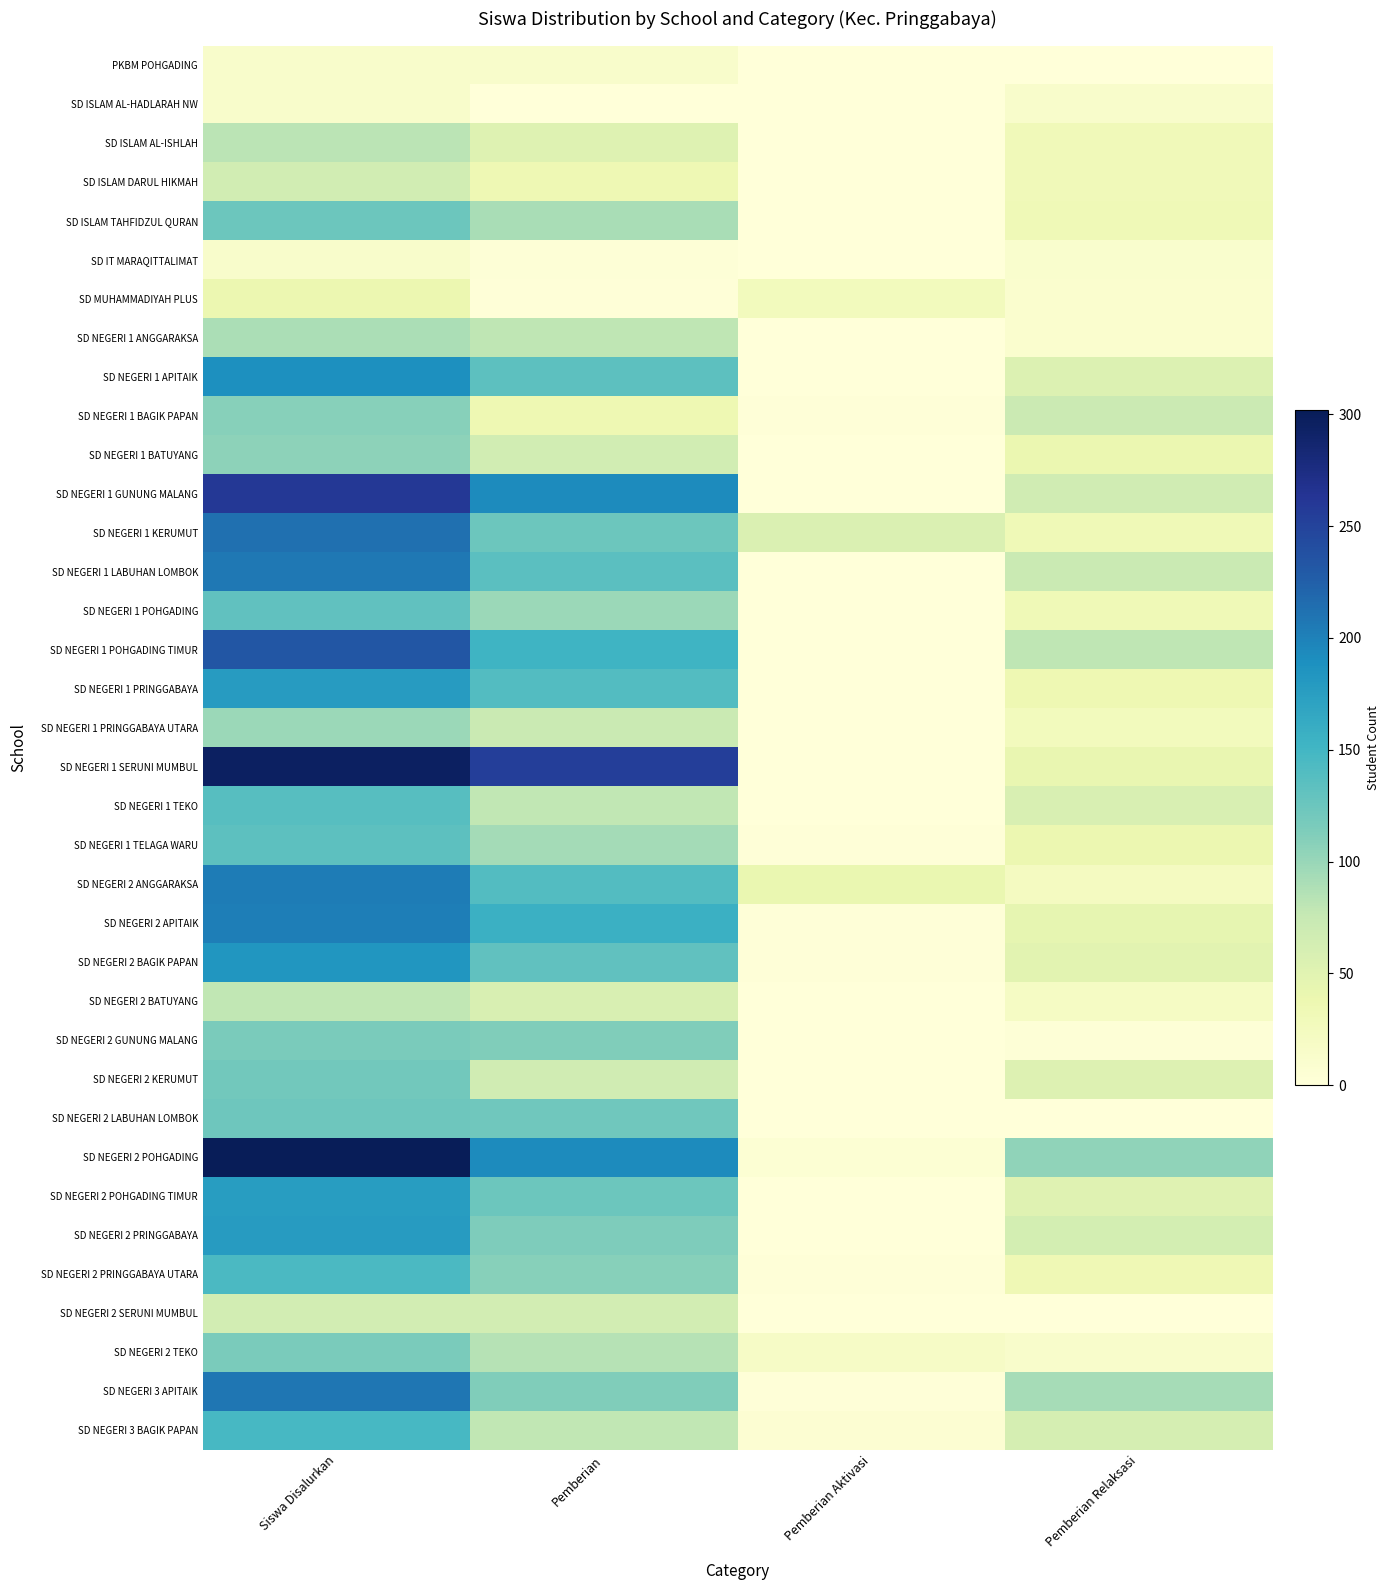

Reading left to right, what are all the values shown in this chart?

PKBM POHGADING: Siswa Disalurkan=14	Pemberian=14	Pemberian Aktivasi=0	Pemberian Relaksasi=0
SD ISLAM AL-HADLARAH NW: Siswa Disalurkan=13	Pemberian=0	Pemberian Aktivasi=0	Pemberian Relaksasi=13
SD ISLAM AL-ISHLAH: Siswa Disalurkan=82	Pemberian=52	Pemberian Aktivasi=0	Pemberian Relaksasi=30
SD ISLAM DARUL HIKMAH: Siswa Disalurkan=65	Pemberian=35	Pemberian Aktivasi=0	Pemberian Relaksasi=30
SD ISLAM TAHFIDZUL QURAN: Siswa Disalurkan=124	Pemberian=91	Pemberian Aktivasi=0	Pemberian Relaksasi=33
SD IT MARAQITTALIMAT: Siswa Disalurkan=14	Pemberian=3	Pemberian Aktivasi=0	Pemberian Relaksasi=11
SD MUHAMMADIYAH PLUS: Siswa Disalurkan=38	Pemberian=2	Pemberian Aktivasi=26	Pemberian Relaksasi=10
SD NEGERI 1 ANGGARAKSA: Siswa Disalurkan=90	Pemberian=80	Pemberian Aktivasi=0	Pemberian Relaksasi=10
SD NEGERI 1 APITAIK: Siswa Disalurkan=189	Pemberian=134	Pemberian Aktivasi=0	Pemberian Relaksasi=55
SD NEGERI 1 BAGIK PAPAN: Siswa Disalurkan=109	Pemberian=36	Pemberian Aktivasi=2	Pemberian Relaksasi=71
SD NEGERI 1 BATUYANG: Siswa Disalurkan=105	Pemberian=66	Pemberian Aktivasi=0	Pemberian Relaksasi=39
SD NEGERI 1 GUNUNG MALANG: Siswa Disalurkan=260	Pemberian=193	Pemberian Aktivasi=0	Pemberian Relaksasi=67
SD NEGERI 1 KERUMUT: Siswa Disalurkan=213	Pemberian=125	Pemberian Aktivasi=56	Pemberian Relaksasi=32
SD NEGERI 1 LABUHAN LOMBOK: Siswa Disalurkan=207	Pemberian=135	Pemberian Aktivasi=0	Pemberian Relaksasi=72
SD NEGERI 1 POHGADING: Siswa Disalurkan=131	Pemberian=98	Pemberian Aktivasi=0	Pemberian Relaksasi=33
SD NEGERI 1 POHGADING TIMUR: Siswa Disalurkan=233	Pemberian=153	Pemberian Aktivasi=0	Pemberian Relaksasi=80
SD NEGERI 1 PRINGGABAYA: Siswa Disalurkan=177	Pemberian=140	Pemberian Aktivasi=1	Pemberian Relaksasi=36
SD NEGERI 1 PRINGGABAYA UTARA: Siswa Disalurkan=98	Pemberian=72	Pemberian Aktivasi=0	Pemberian Relaksasi=26
SD NEGERI 1 SERUNI MUMBUL: Siswa Disalurkan=296	Pemberian=254	Pemberian Aktivasi=0	Pemberian Relaksasi=42
SD NEGERI 1 TEKO: Siswa Disalurkan=138	Pemberian=79	Pemberian Aktivasi=1	Pemberian Relaksasi=58
SD NEGERI 1 TELAGA WARU: Siswa Disalurkan=134	Pemberian=94	Pemberian Aktivasi=2	Pemberian Relaksasi=38
SD NEGERI 2 ANGGARAKSA: Siswa Disalurkan=204	Pemberian=140	Pemberian Aktivasi=41	Pemberian Relaksasi=23
SD NEGERI 2 APITAIK: Siswa Disalurkan=202	Pemberian=156	Pemberian Aktivasi=2	Pemberian Relaksasi=44
SD NEGERI 2 BAGIK PAPAN: Siswa Disalurkan=183	Pemberian=132	Pemberian Aktivasi=2	Pemberian Relaksasi=49
SD NEGERI 2 BATUYANG: Siswa Disalurkan=78	Pemberian=58	Pemberian Aktivasi=0	Pemberian Relaksasi=20
SD NEGERI 2 GUNUNG MALANG: Siswa Disalurkan=116	Pemberian=113	Pemberian Aktivasi=0	Pemberian Relaksasi=3
SD NEGERI 2 KERUMUT: Siswa Disalurkan=121	Pemberian=67	Pemberian Aktivasi=0	Pemberian Relaksasi=54
SD NEGERI 2 LABUHAN LOMBOK: Siswa Disalurkan=123	Pemberian=122	Pemberian Aktivasi=0	Pemberian Relaksasi=1
SD NEGERI 2 POHGADING: Siswa Disalurkan=302	Pemberian=193	Pemberian Aktivasi=5	Pemberian Relaksasi=104
SD NEGERI 2 POHGADING TIMUR: Siswa Disalurkan=176	Pemberian=124	Pemberian Aktivasi=1	Pemberian Relaksasi=51
SD NEGERI 2 PRINGGABAYA: Siswa Disalurkan=177	Pemberian=114	Pemberian Aktivasi=0	Pemberian Relaksasi=63
SD NEGERI 2 PRINGGABAYA UTARA: Siswa Disalurkan=145	Pemberian=109	Pemberian Aktivasi=2	Pemberian Relaksasi=34
SD NEGERI 2 SERUNI MUMBUL: Siswa Disalurkan=64	Pemberian=64	Pemberian Aktivasi=0	Pemberian Relaksasi=0
SD NEGERI 2 TEKO: Siswa Disalurkan=116	Pemberian=84	Pemberian Aktivasi=18	Pemberian Relaksasi=14
SD NEGERI 3 APITAIK: Siswa Disalurkan=208	Pemberian=113	Pemberian Aktivasi=2	Pemberian Relaksasi=93
SD NEGERI 3 BAGIK PAPAN: Siswa Disalurkan=147	Pemberian=79	Pemberian Aktivasi=6	Pemberian Relaksasi=62